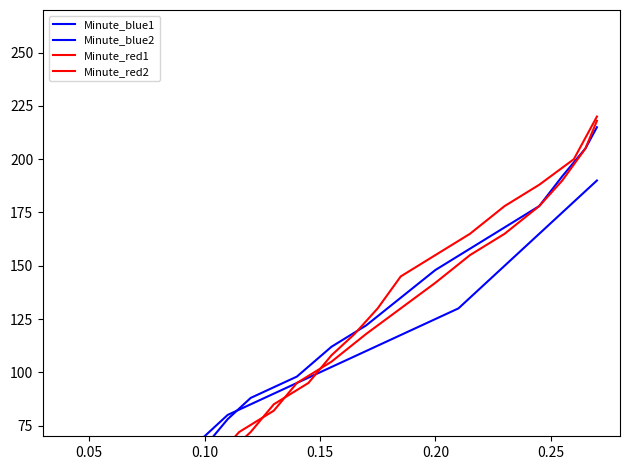

The Minute_blue1 series shows 32 at 0.10. True or false?

False